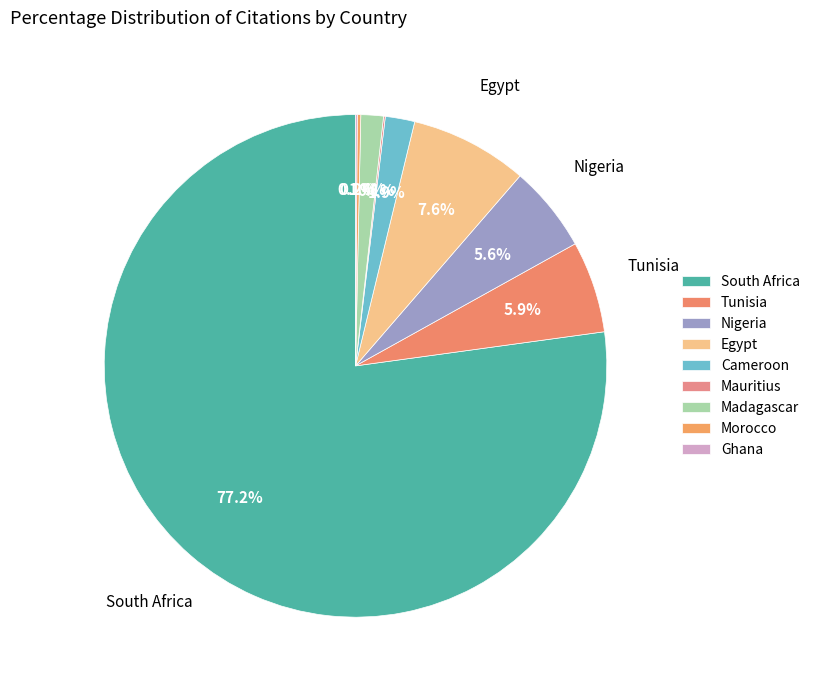

What is the change in value from Tunisia to Cameroon?

-36